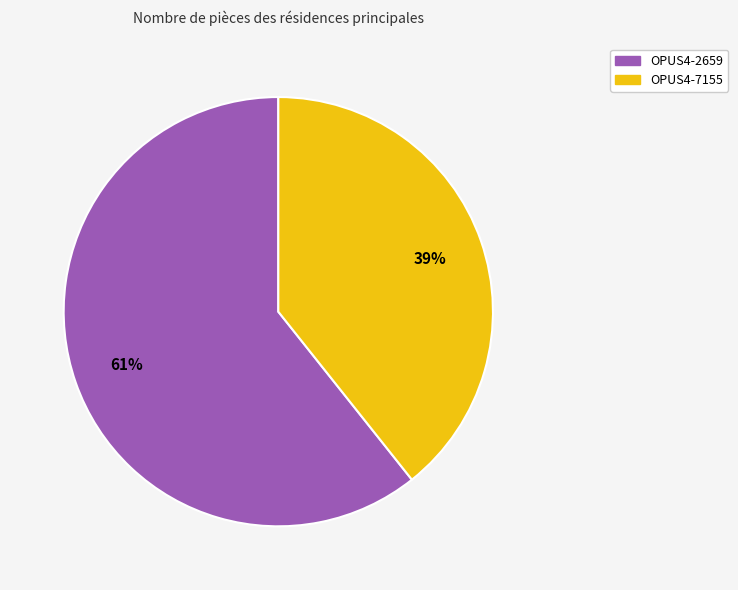

Which category has the smallest portion of the pie?

OPUS4-7155